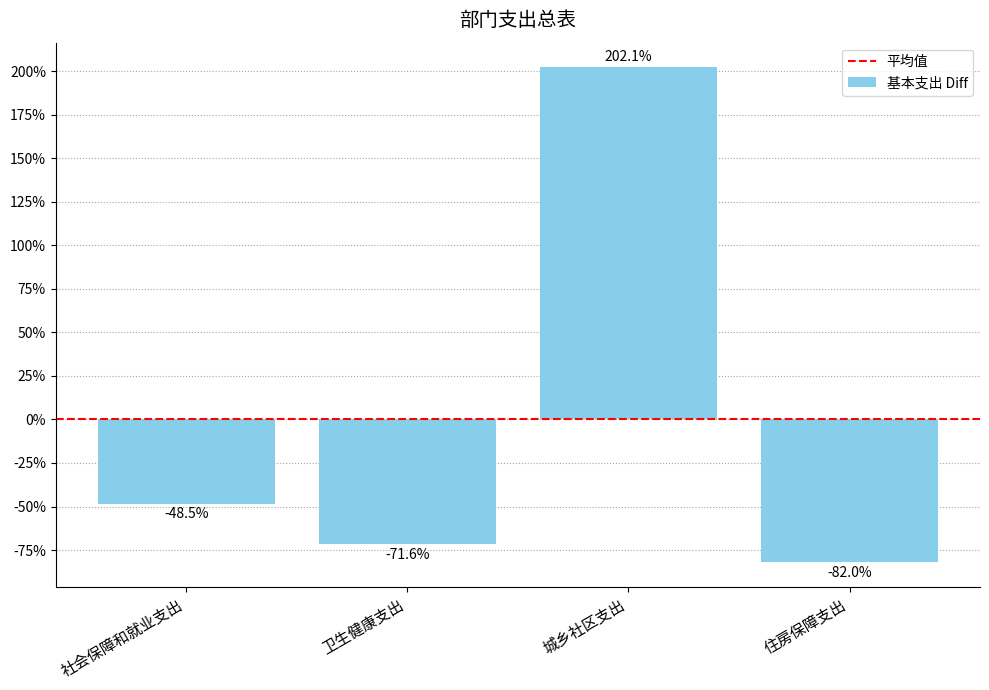

What value does the data have at 社会保障和就业支出?

-24.3